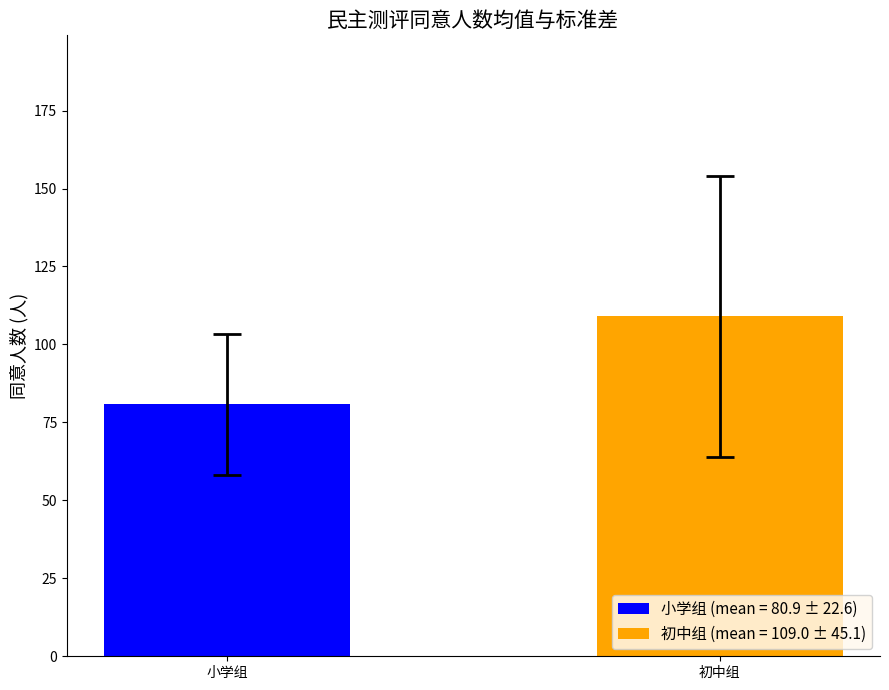

What is the change in value from 小学组 to 初中组?

+28.1